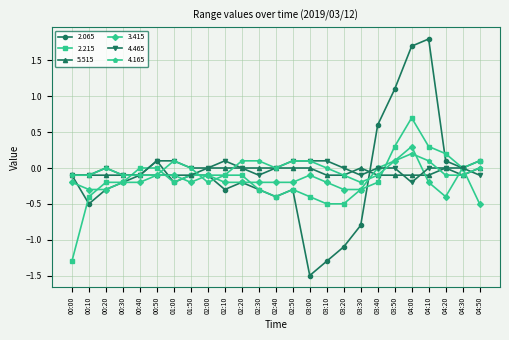

The 3.415 series shows -0.0 at 02:40. True or false?

False